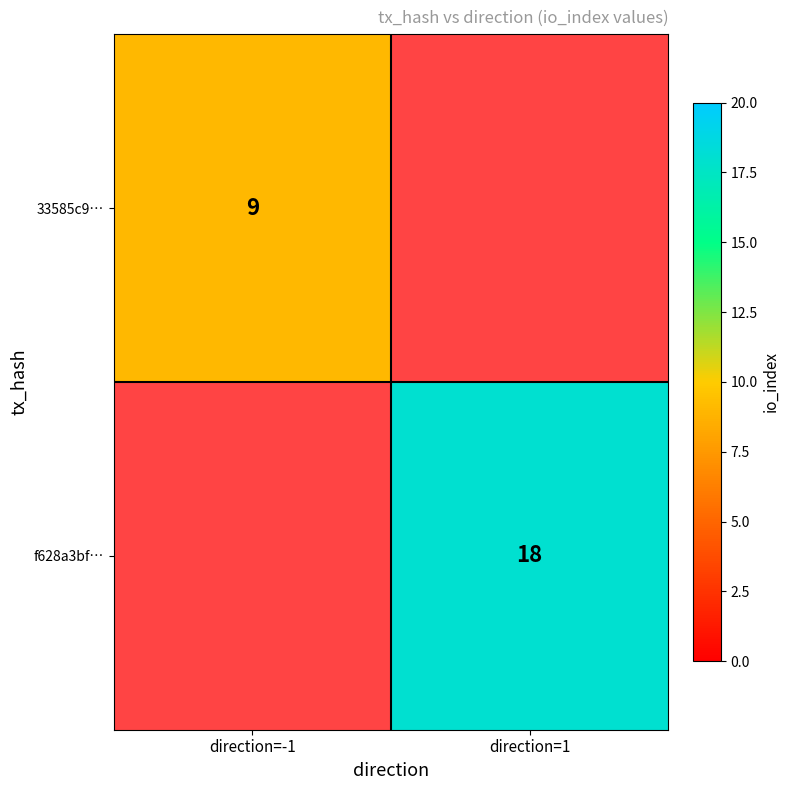

The 33585c9… series shows 9 at direction=-1. True or false?

True